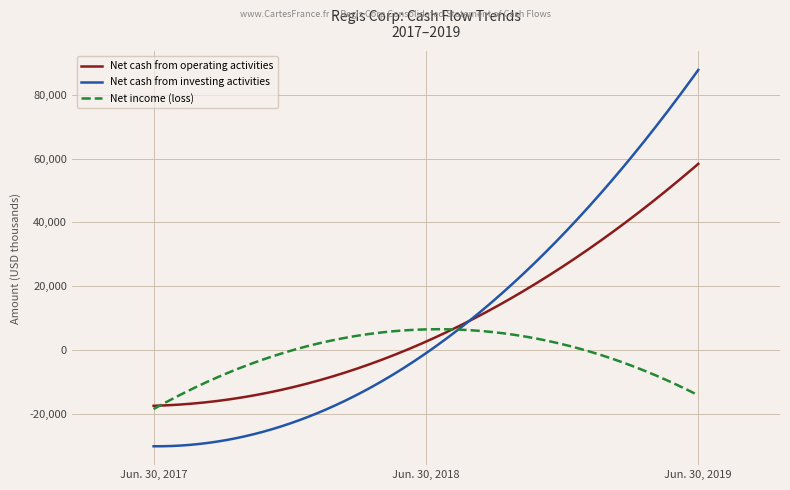

What is the greatest value displayed?

87788.0